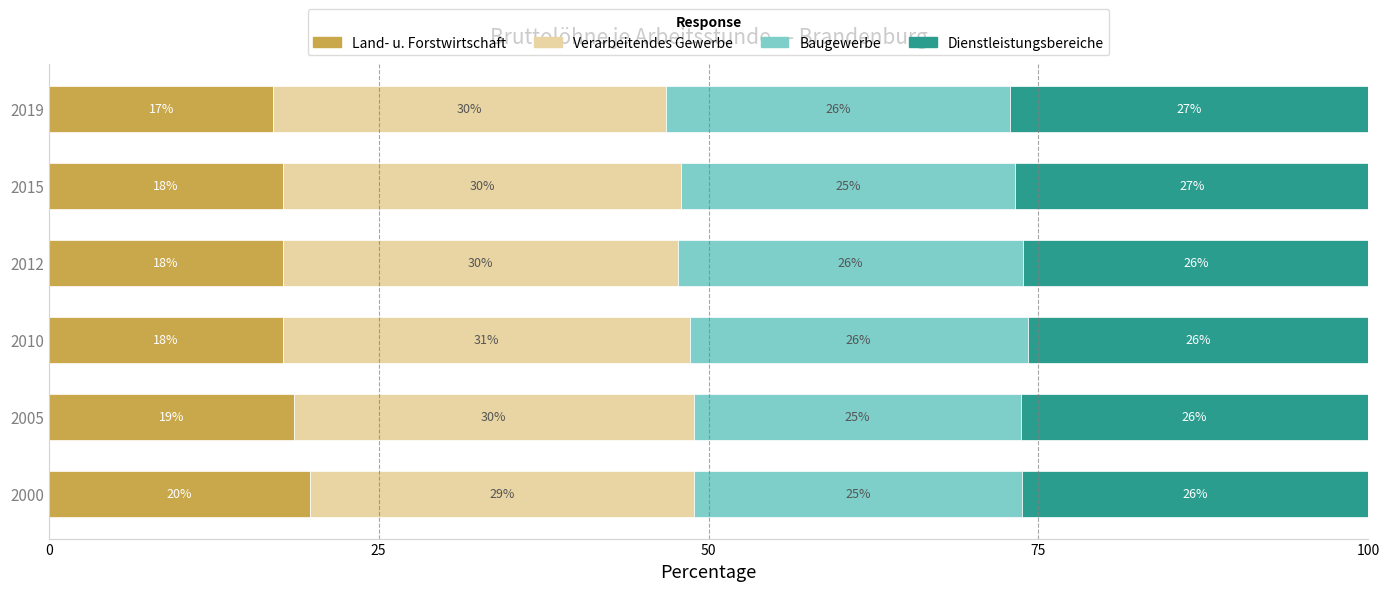

What is the total value across all series at 2000?

100.0